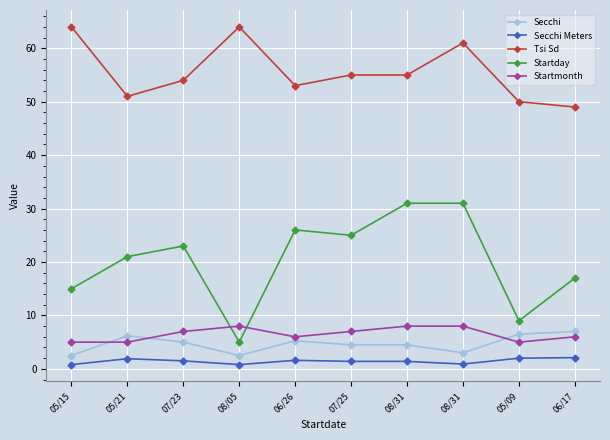

True or false: Tsi Sd has more than 1 points higher than both neighbors.

True